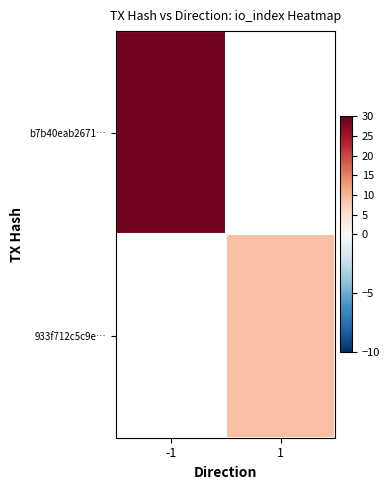

What is the maximum value for b7b40eab2671…?

29.0